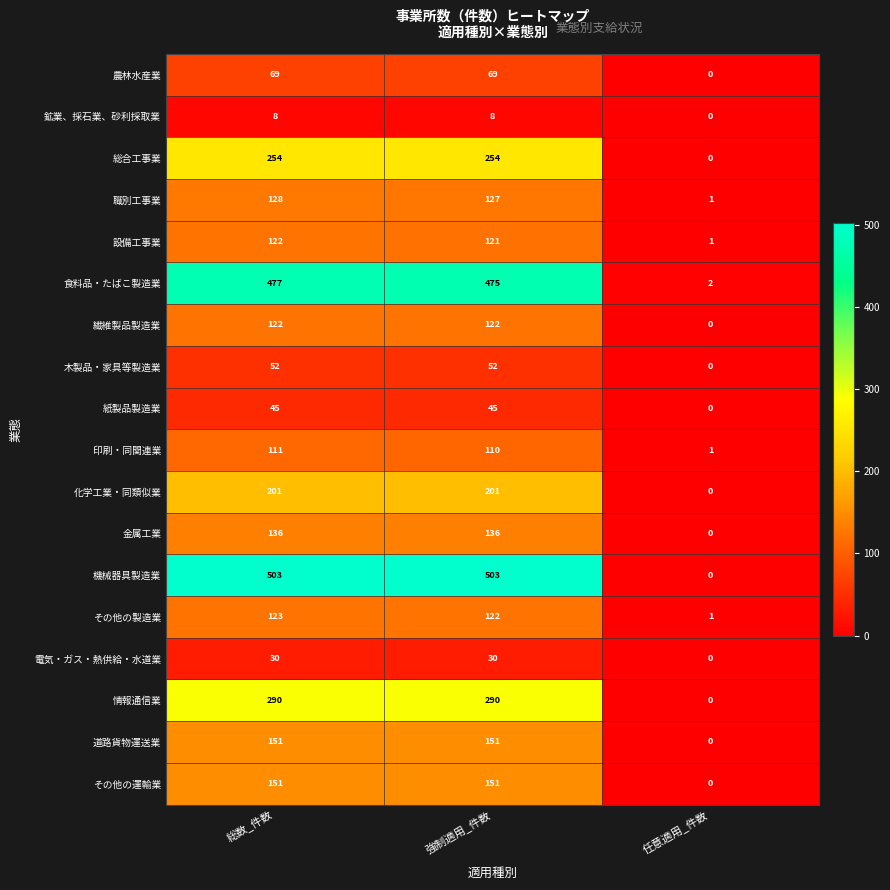

Which series has the largest range (max minus min)?

機械器具製造業